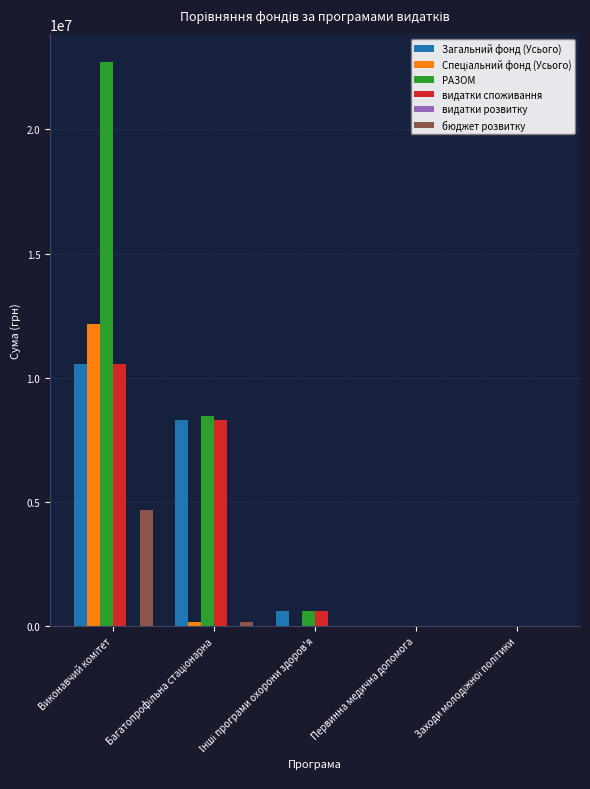

What is the sum of all бюджет розвитку values?

4822572